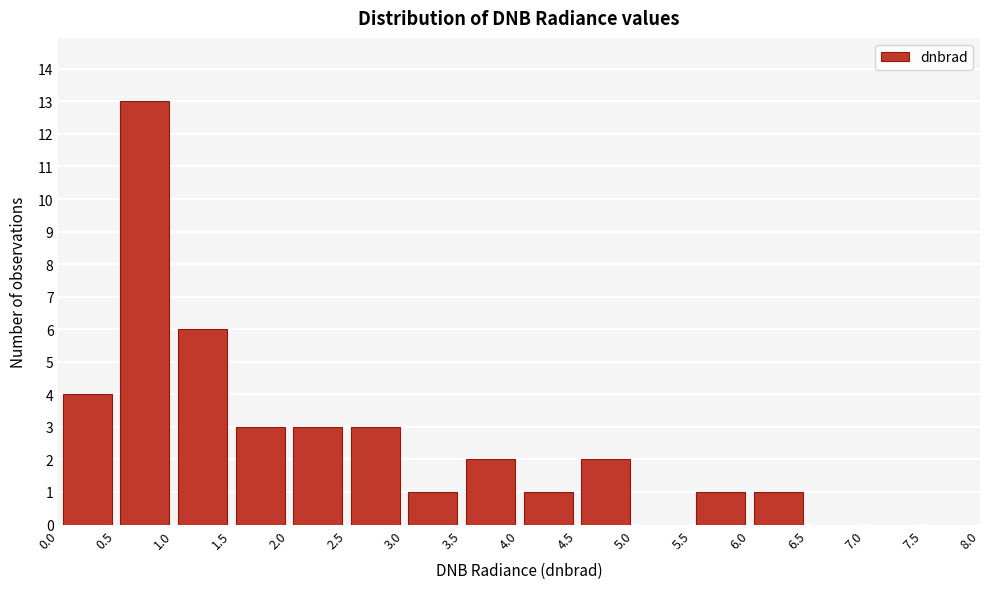

Reading left to right, transcribe this chart: for each bar, give the range it covers on the x-axis and its height. The values are not printed on the chart, so give them approximately, as read against the axis.

0.0 to 0.5: 4
0.5 to 1.0: 13
1.0 to 1.5: 6
1.5 to 2.0: 3
2.0 to 2.5: 3
2.5 to 3.0: 3
3.0 to 3.5: 1
3.5 to 4.0: 2
4.0 to 4.5: 1
4.5 to 5.0: 2
5.0 to 5.5: 0
5.5 to 6.0: 1
6.0 to 6.5: 1
6.5 to 7.0: 0
7.0 to 7.5: 0
7.5 to 8.0: 0